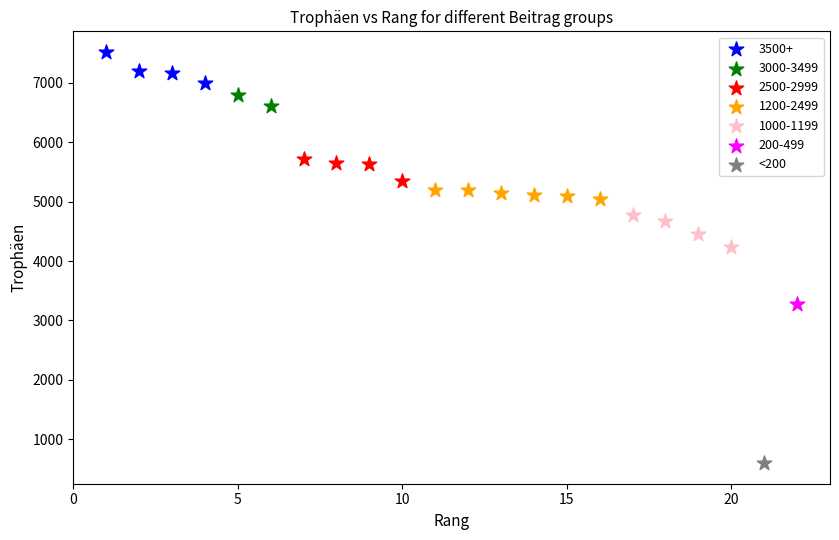

What are all the series names shown in the legend?

3500+, 3000-3499, 2500-2999, 1200-2499, 1000-1199, 200-499, <200